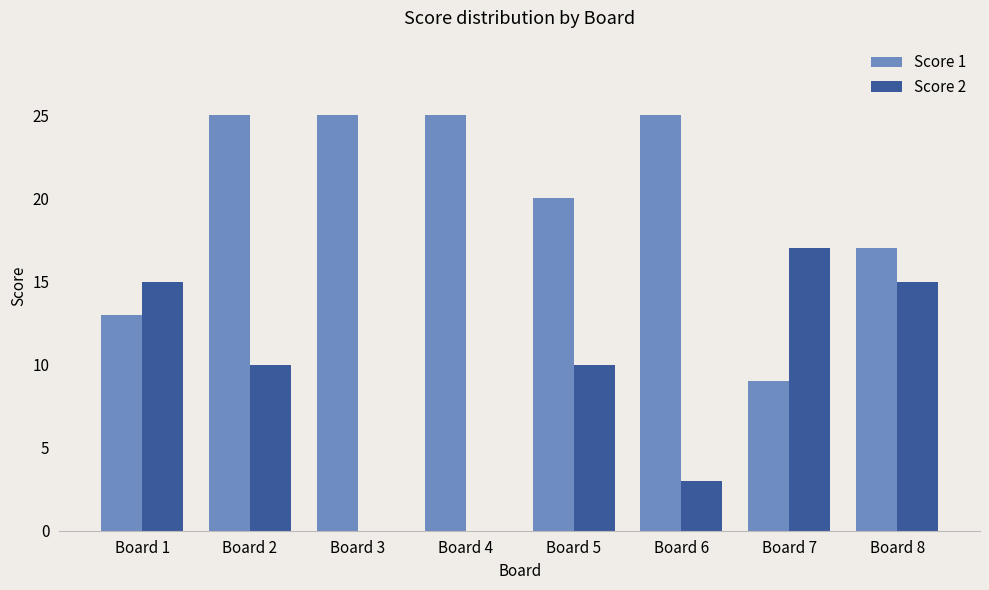

Is the value of Score 2 at Board 5 greater than the value of Score 1 at Board 7?

Yes